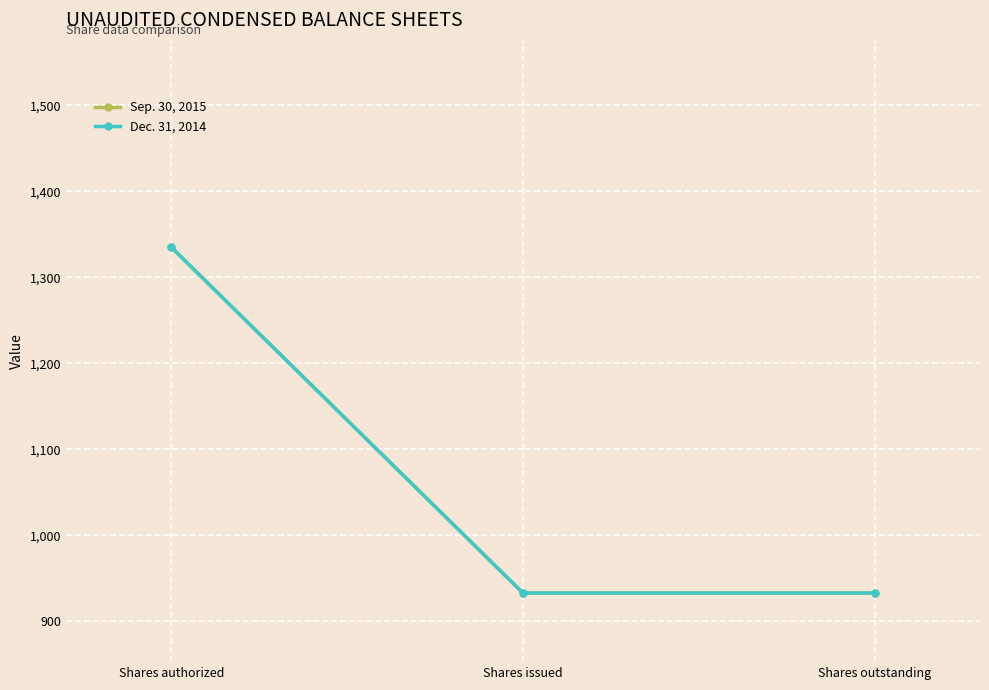

What is the sum of the Dec. 31, 2014 values at Shares authorized and Shares outstanding?

2268.1